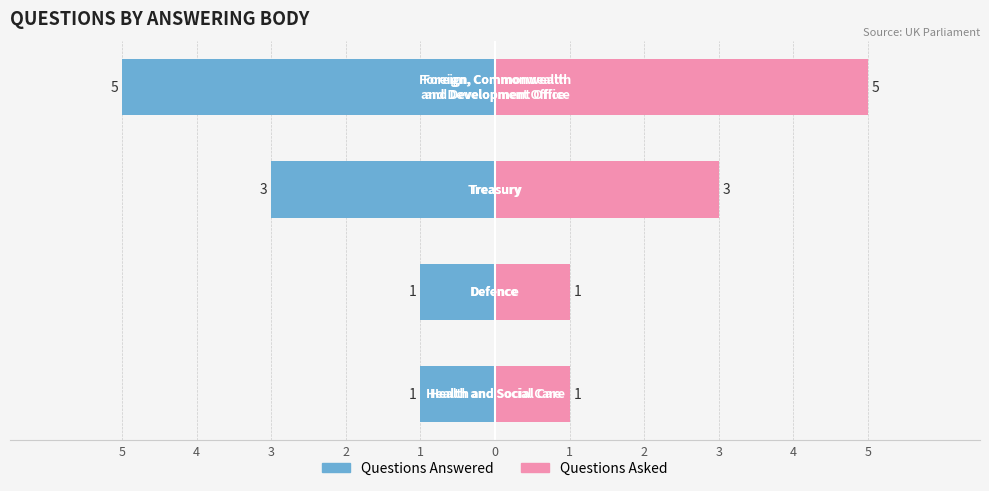

What is the average value of the Questions Asked series?

2